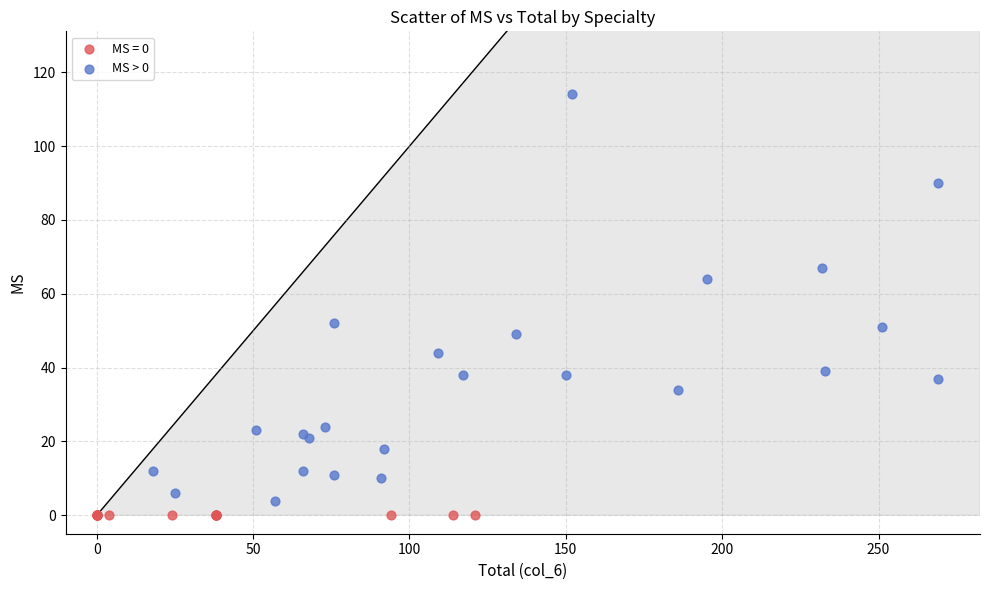

Which series contains the highest Y value?

MS > 0